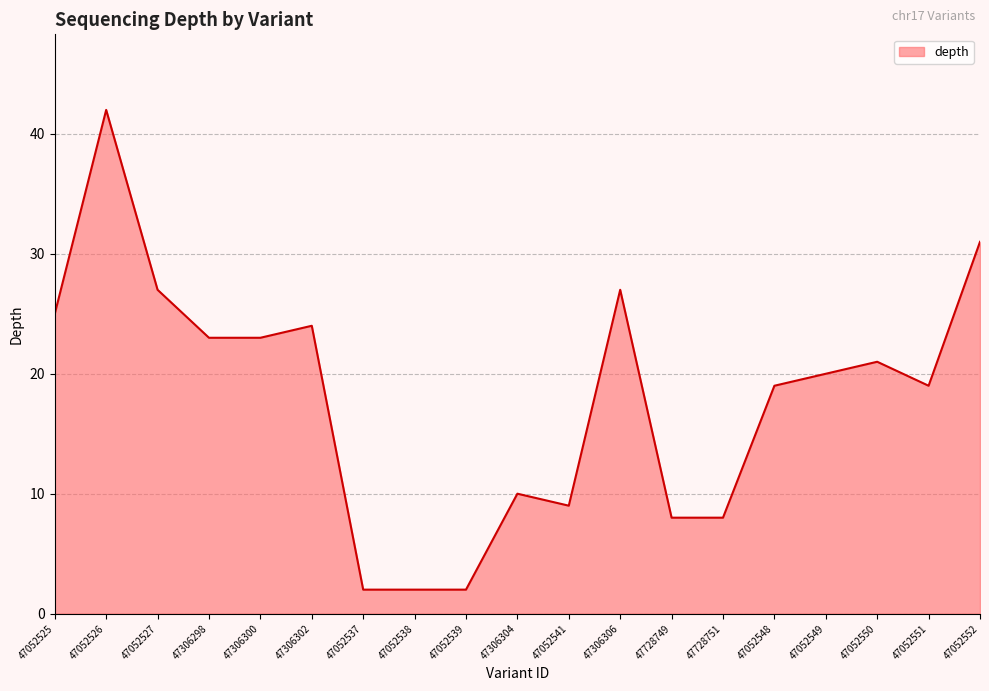

What position from the right is 47052526?

18